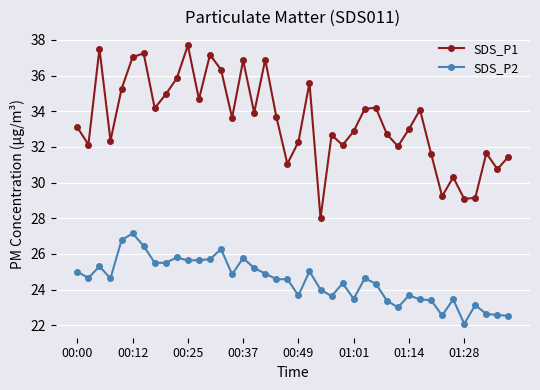

True or false: SDS_P1 and SDS_P2 intersect in this chart.

False